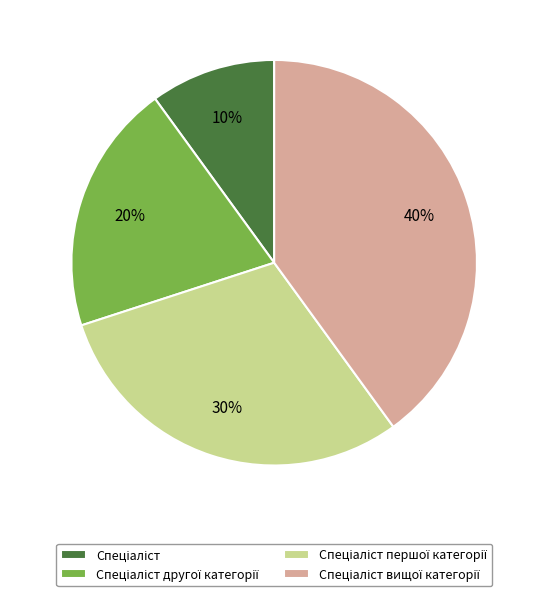

How many slices are in this pie chart?

4